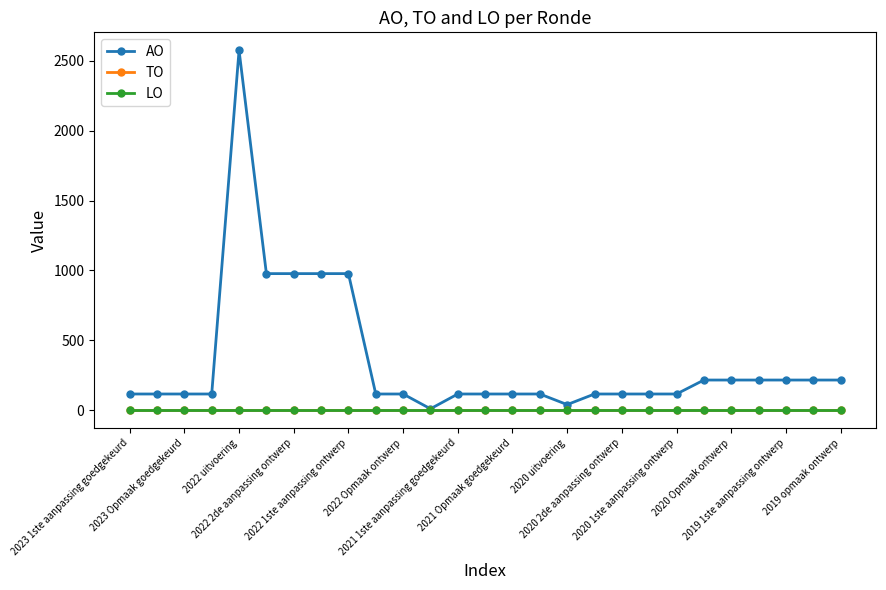

True or false: AO and TO cross at least once.

False